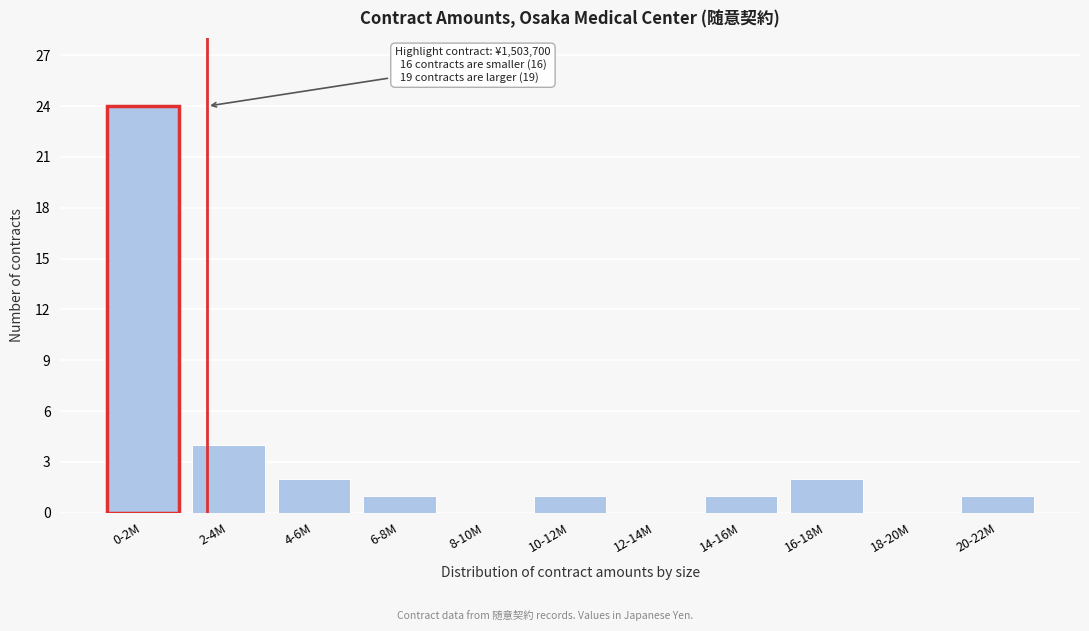

Reading left to right, extract all data points from this chart.

0-2M=24	2-4M=4	4-6M=2	6-8M=1	8-10M=0	10-12M=1	12-14M=0	14-16M=1	16-18M=2	18-20M=0	20-22M=1